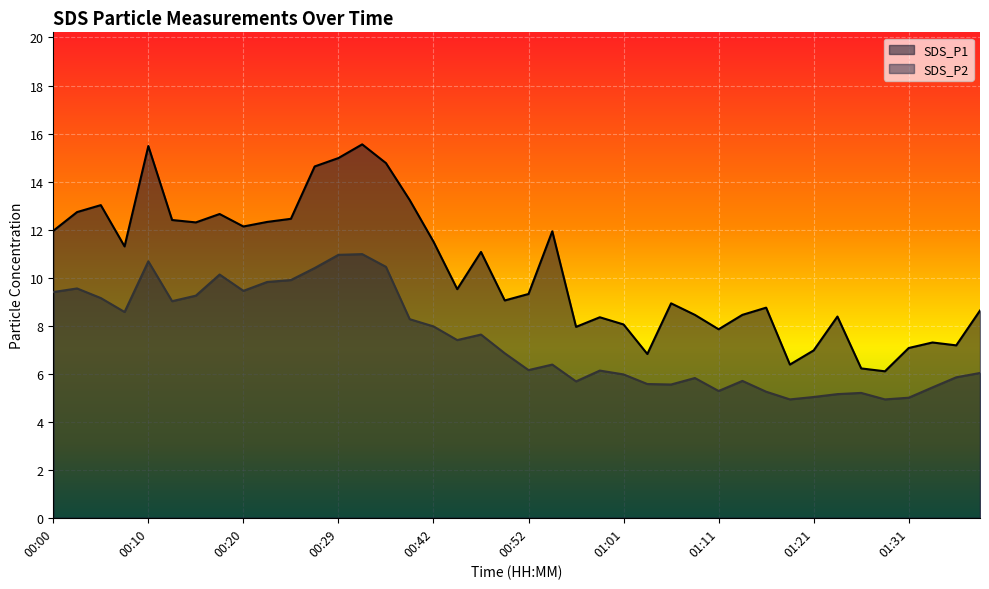

What is the sum of the SDS_P1 values at 01:21 and 00:49?

16.0